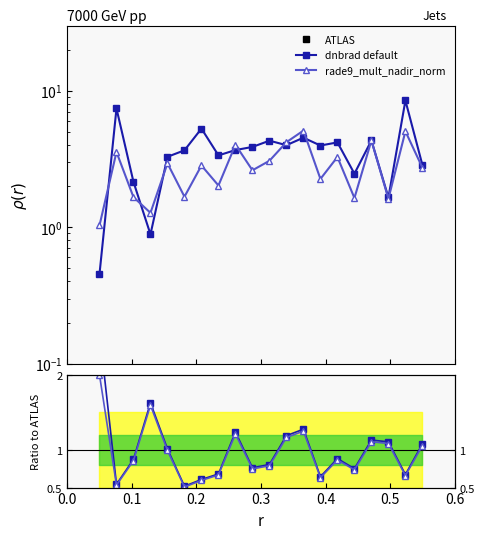

Does the chart have visible grid lines?

No